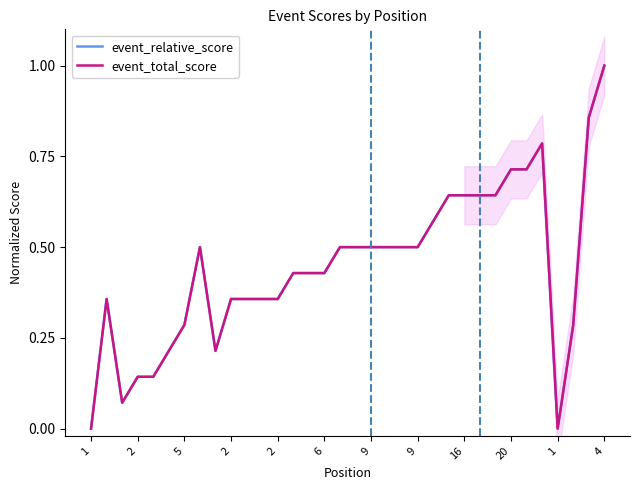

What is the value of the event_relative_score point at the 7th from the left?

0.3